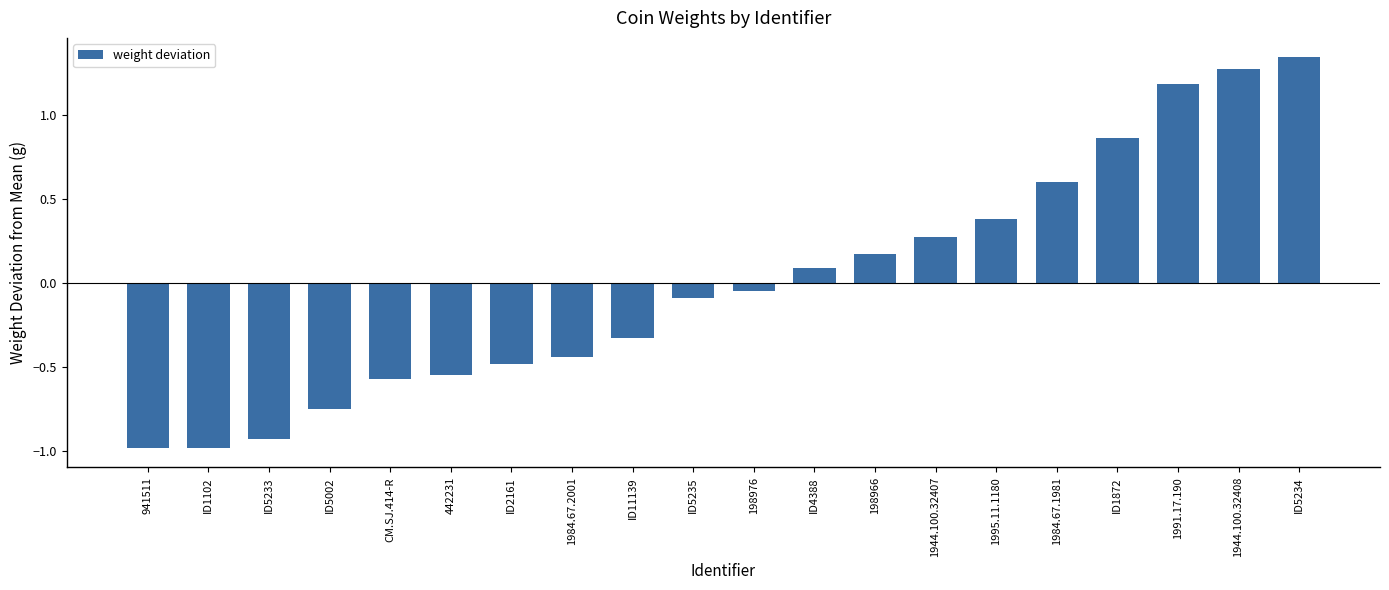

How many values are below zero?

11